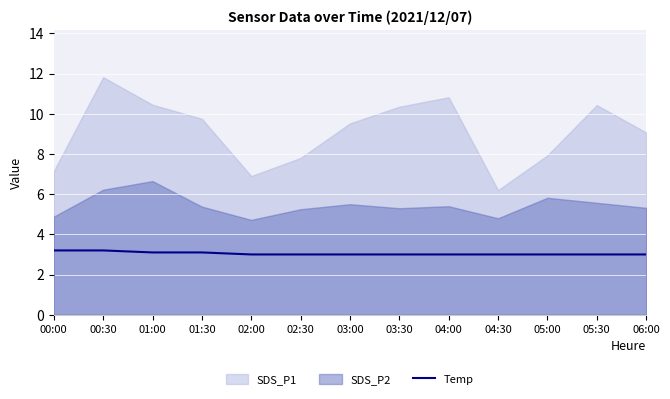

At which category does the chart reach its minimum across all series?

02:00